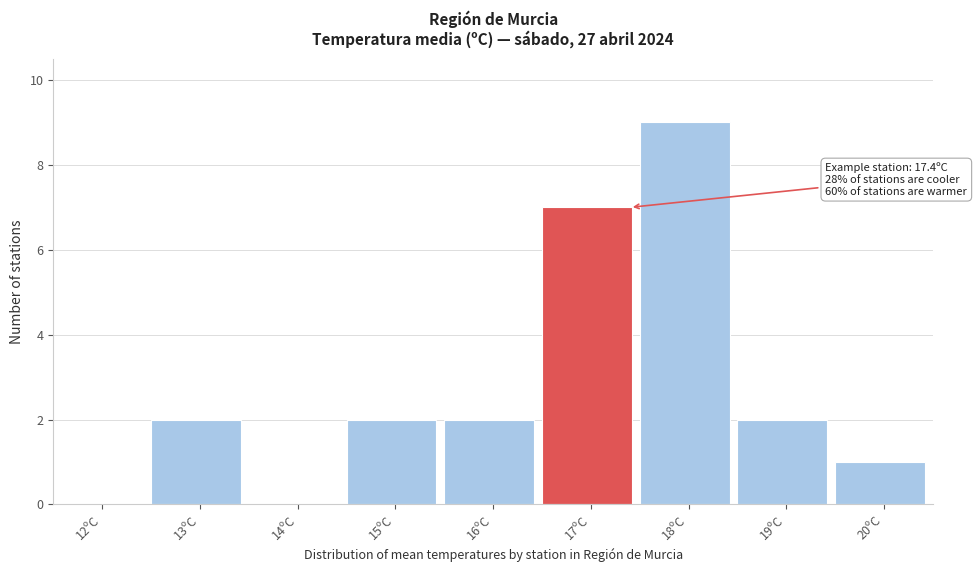

Reading left to right, extract all data points from this chart.

12ºC=0	13ºC=2	14ºC=0	15ºC=2	16ºC=2	17ºC=7	18ºC=9	19ºC=2	20ºC=1